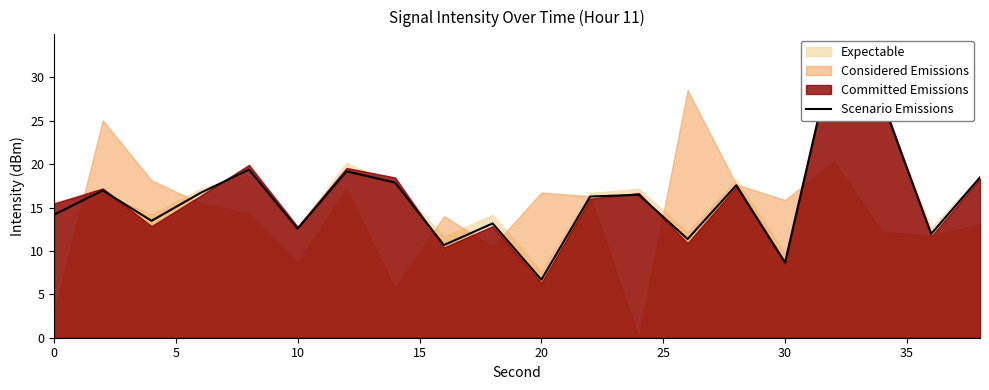

What is the difference between the second highest and minimum values?

20.5